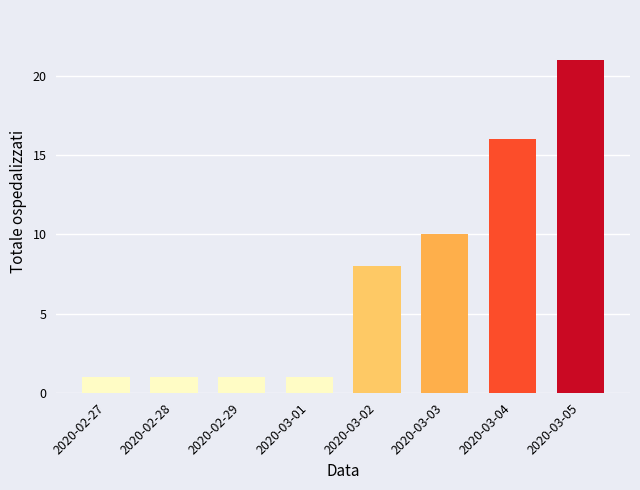

How many values are between 1 and 16?

7